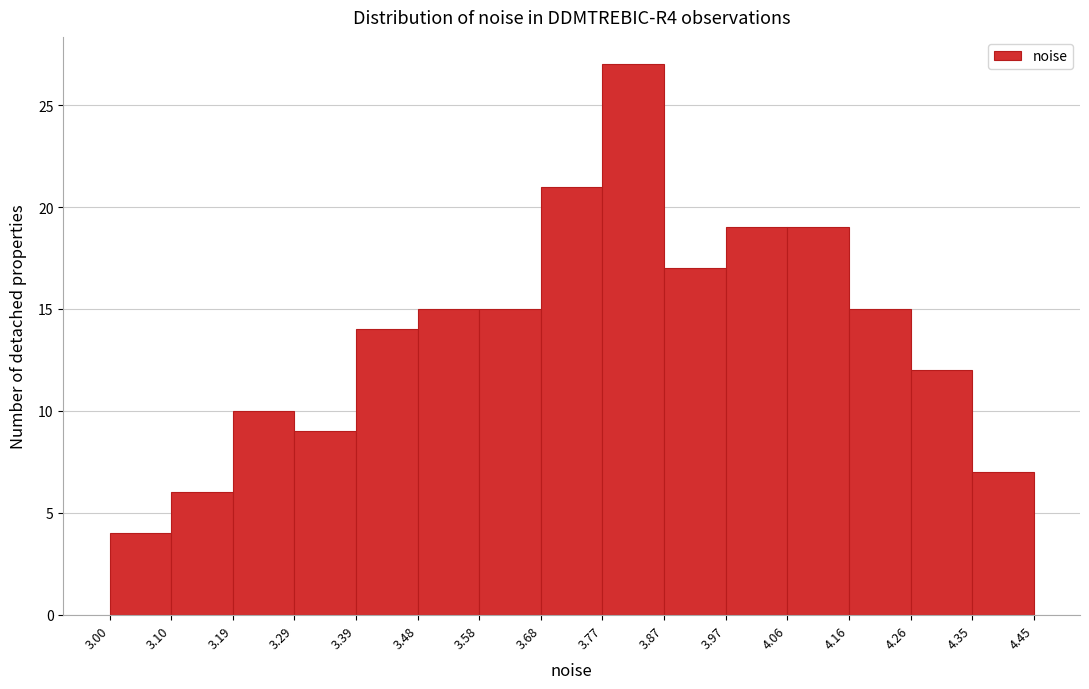

Reading left to right, list every bar in this chart as the range it spans on the x-axis followed by its height. The values are not printed on the chart, so give them approximately, as read against the axis.

3.00 to 3.10: 4
3.10 to 3.19: 6
3.19 to 3.29: 10
3.29 to 3.39: 9
3.39 to 3.48: 14
3.48 to 3.58: 15
3.58 to 3.68: 15
3.68 to 3.77: 21
3.77 to 3.87: 27
3.87 to 3.97: 17
3.97 to 4.06: 19
4.06 to 4.16: 19
4.16 to 4.26: 15
4.26 to 4.35: 12
4.35 to 4.45: 7